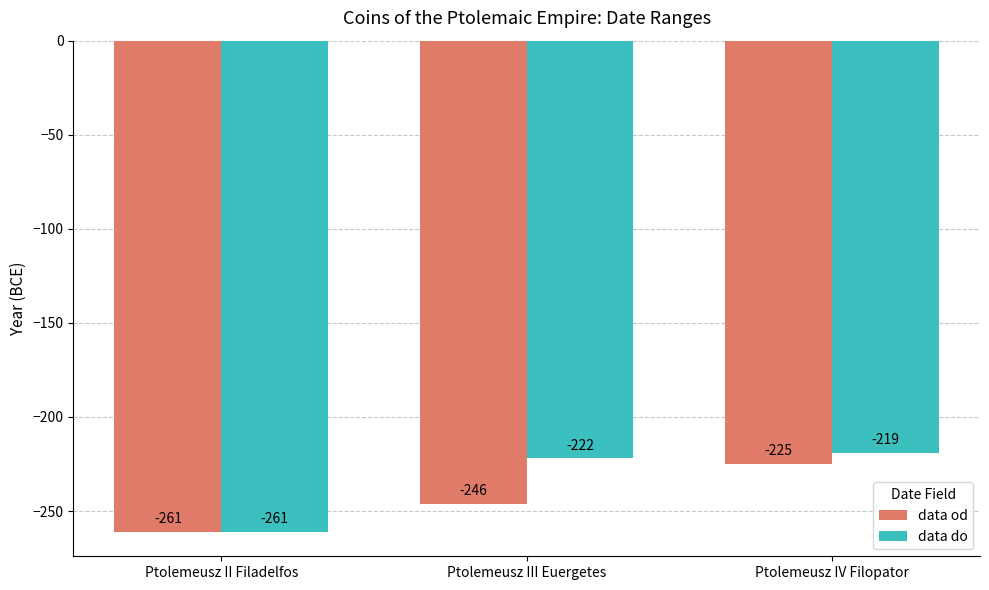

Which series has the largest range (max minus min)?

data do